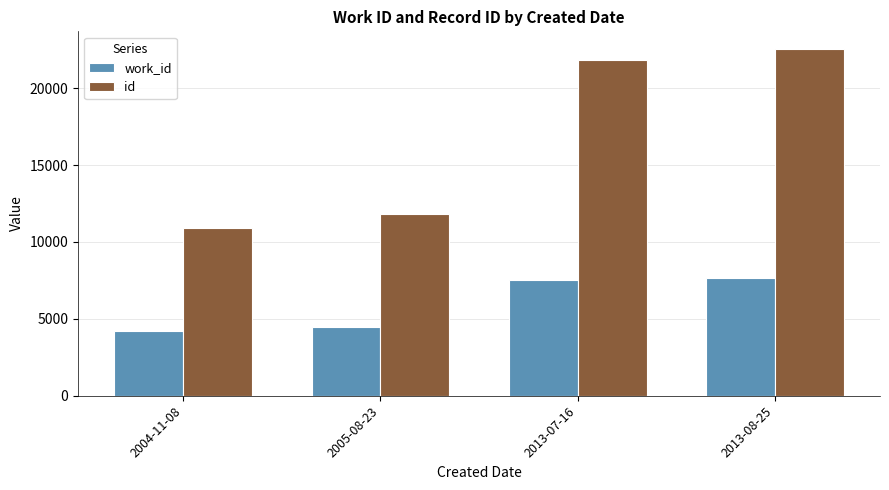

How many groups of bars are there?

4